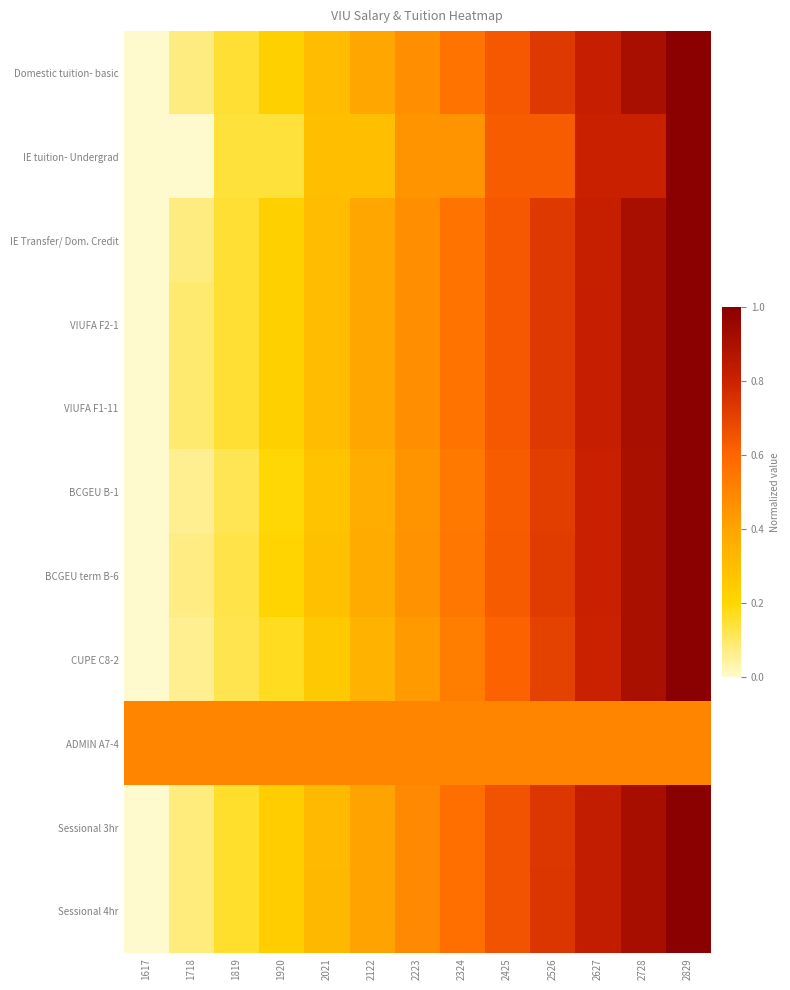

What is the total value across all series at 2425?

6.9